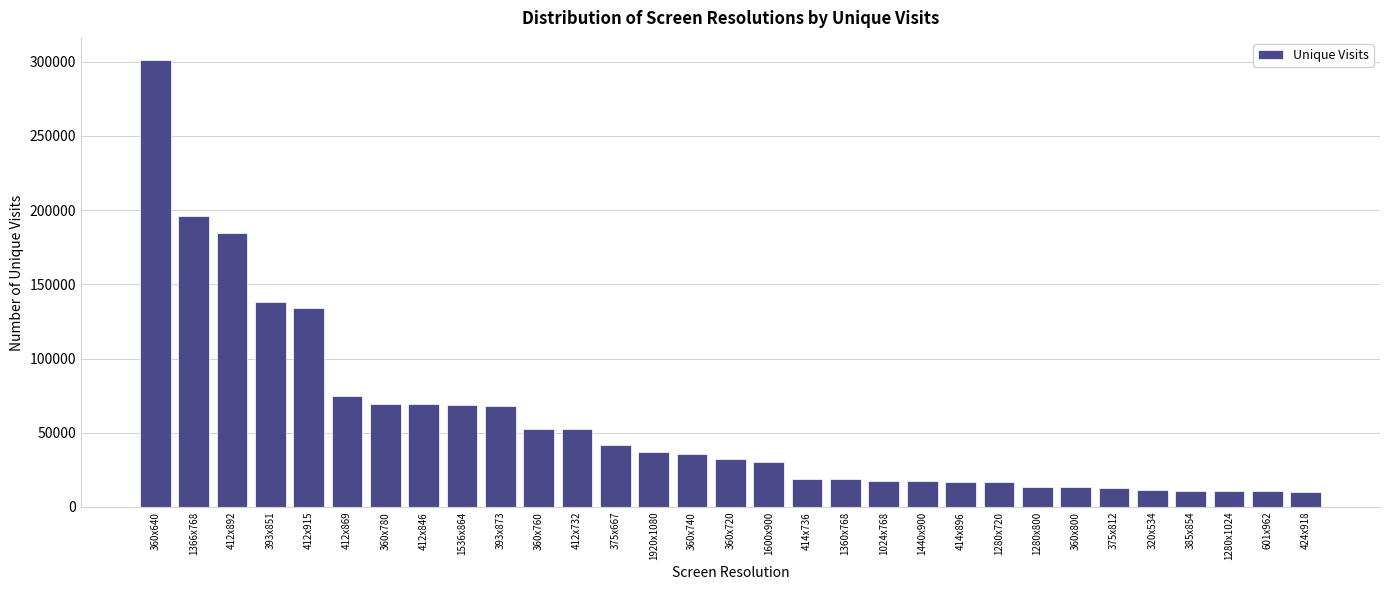

What is the smallest value displayed?

10288